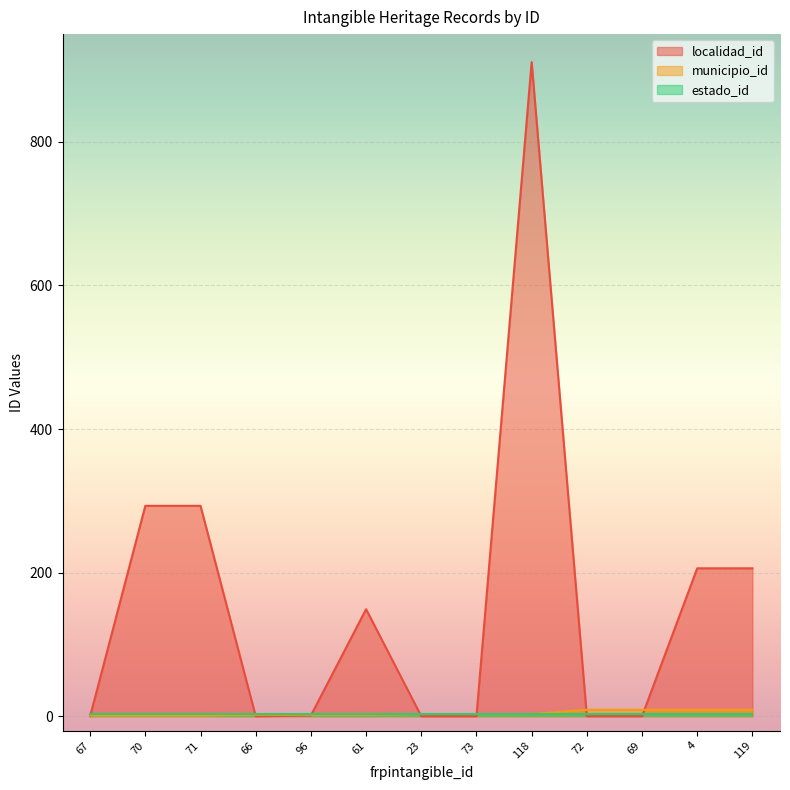

How many values in the localidad_id series exceed 1?

6